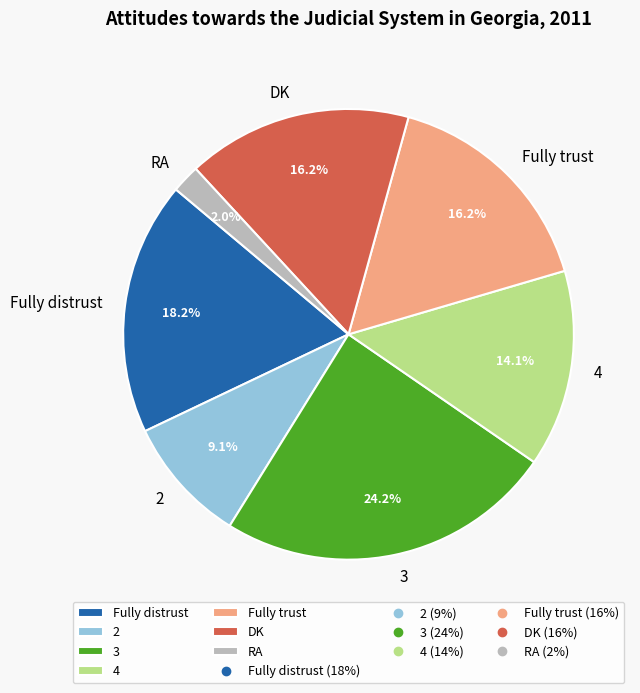

To the nearest percent, what portion does 3 represent?

24%